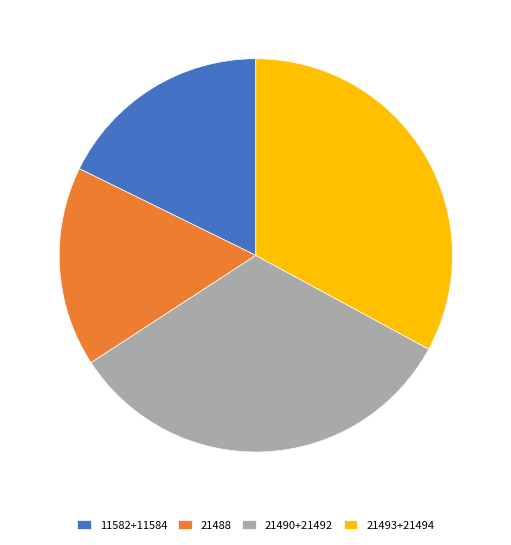

Count the number of slices in the pie.

4